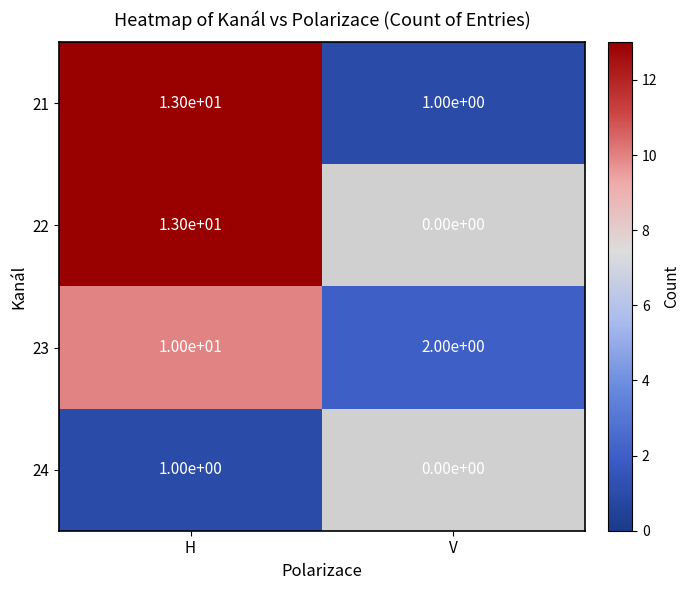

What is the sum of all 23 values?

12